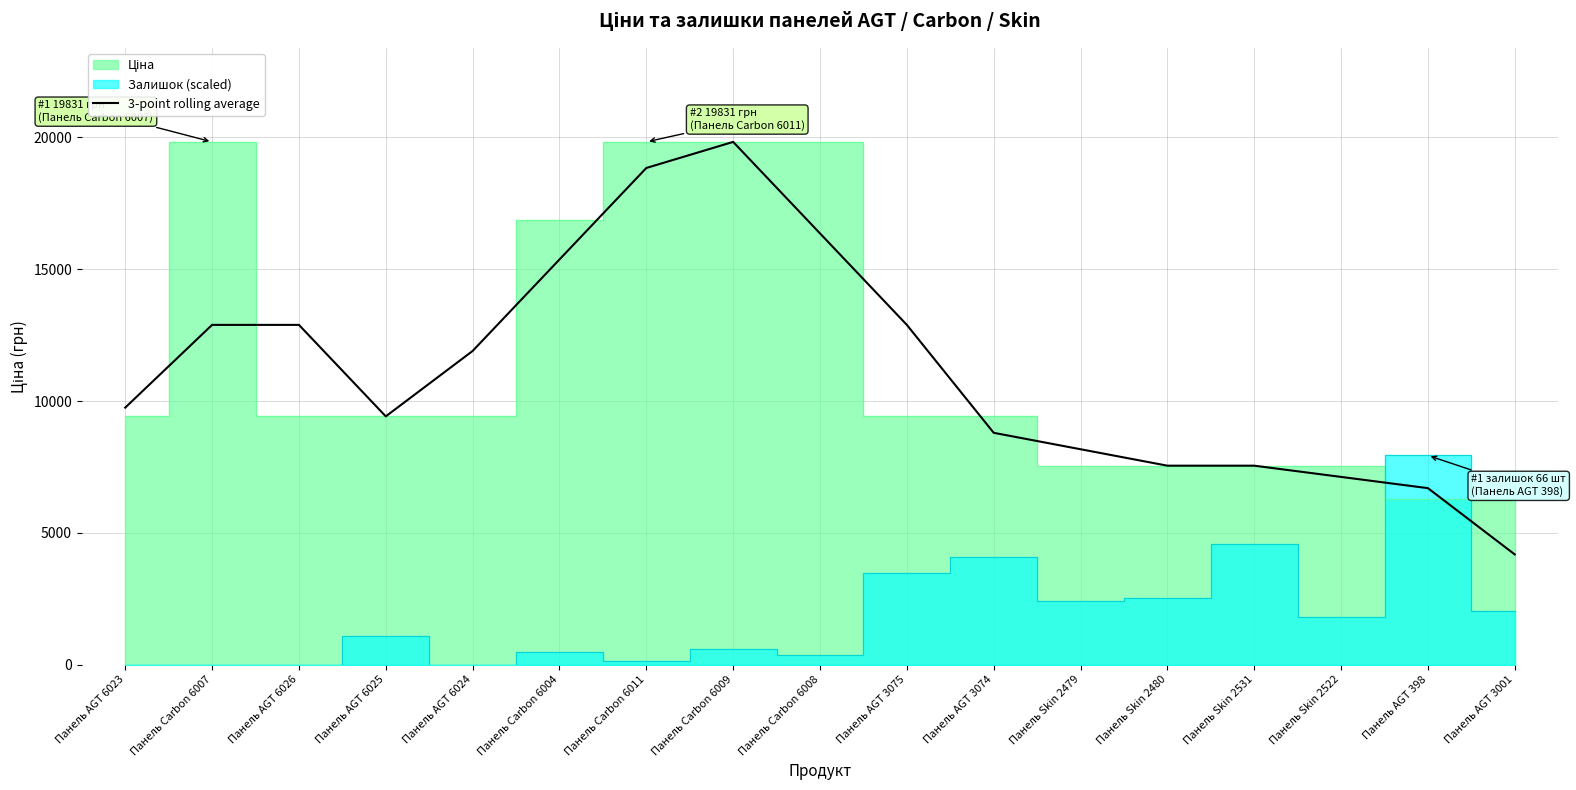

What is the label of the 16th point from the right?

Панель Carbon 6007